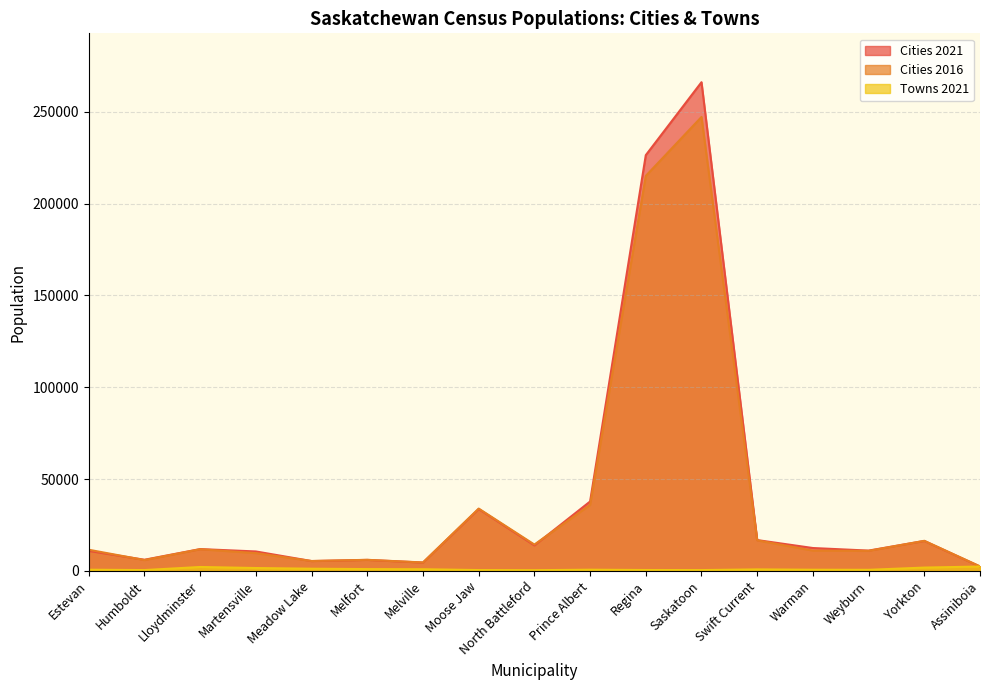

At which label is Cities 2016 closest to 124812?

Prince Albert